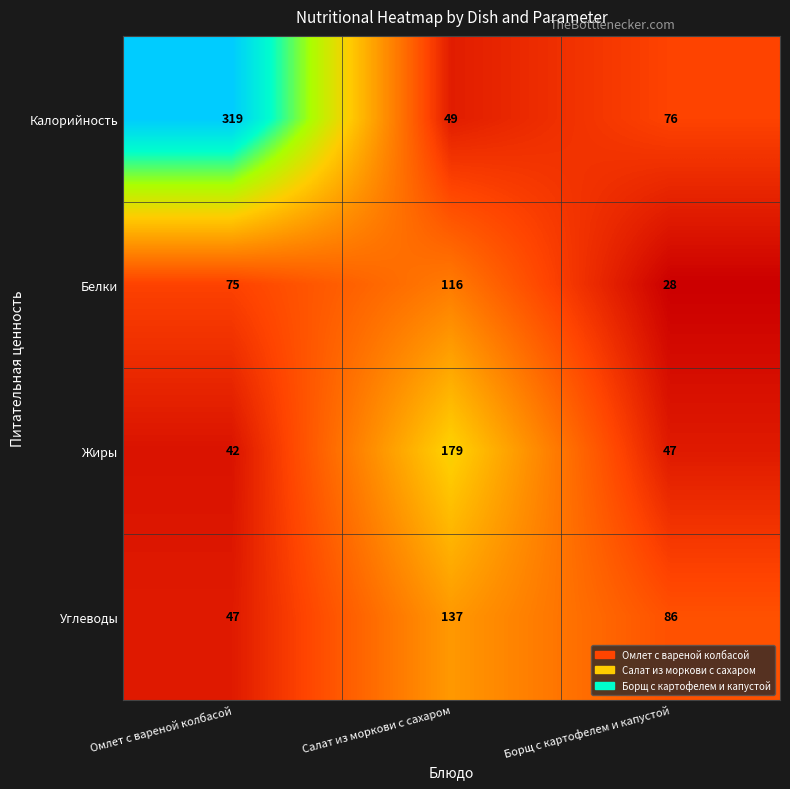

Which series changed the most between Омлет с вареной колбасой and Салат из моркови с сахаром?

Калорийность